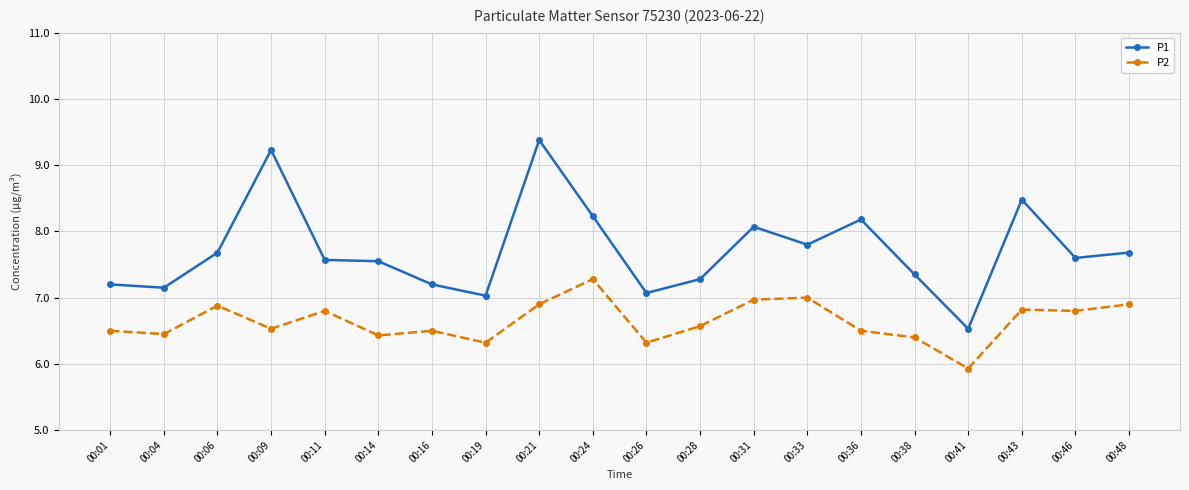

Rank the series by their maximum value, from lowest to highest.

P2, P1